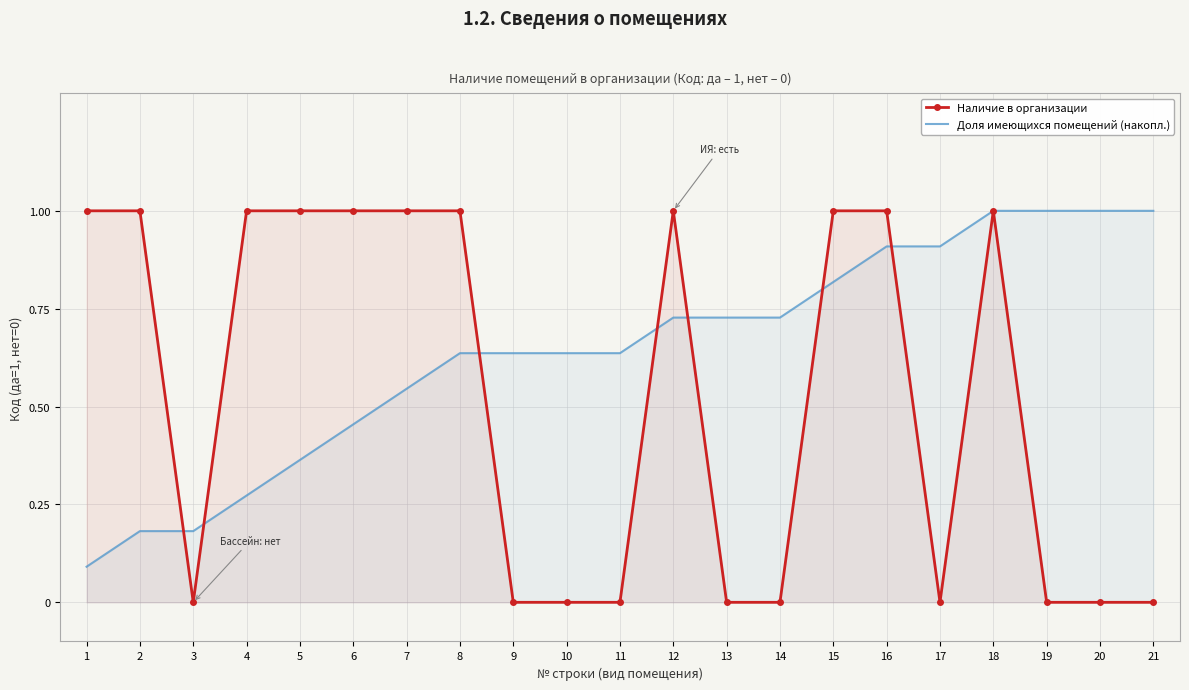

After their last crossing, which series has the higher values: Доля имеющихся помещений (накопл.) or Наличие в организации?

Доля имеющихся помещений (накопл.)